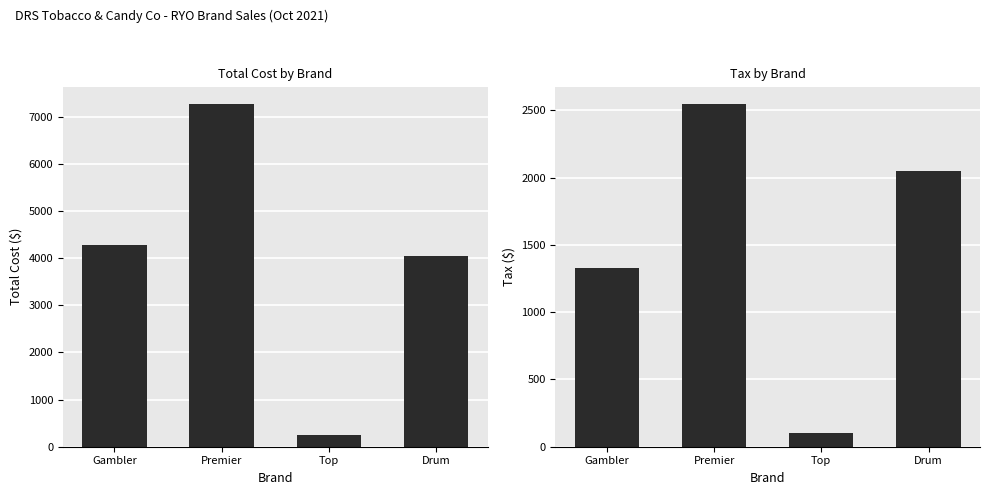

Is it true that Total Cost equals 1321.5 at Gambler?

False